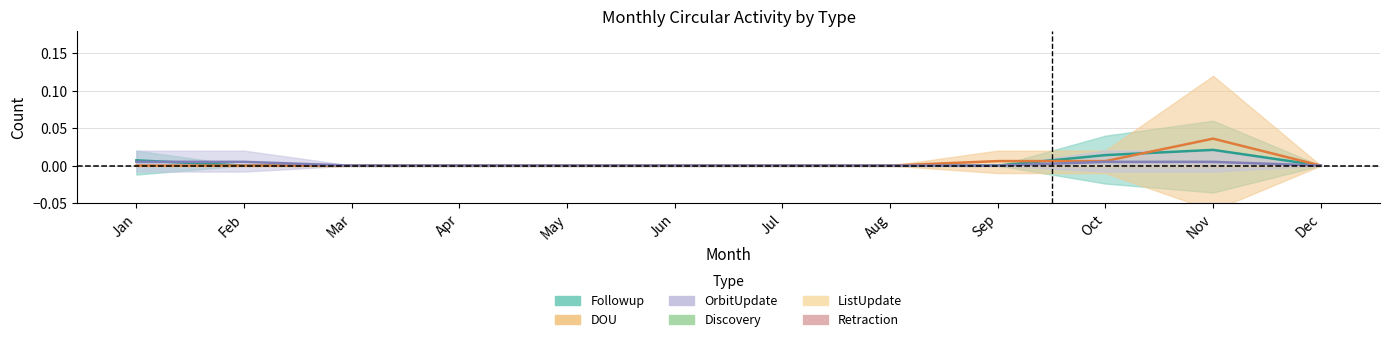

Is the value of OrbitUpdate at Apr greater than the value of Followup at Jul?

No